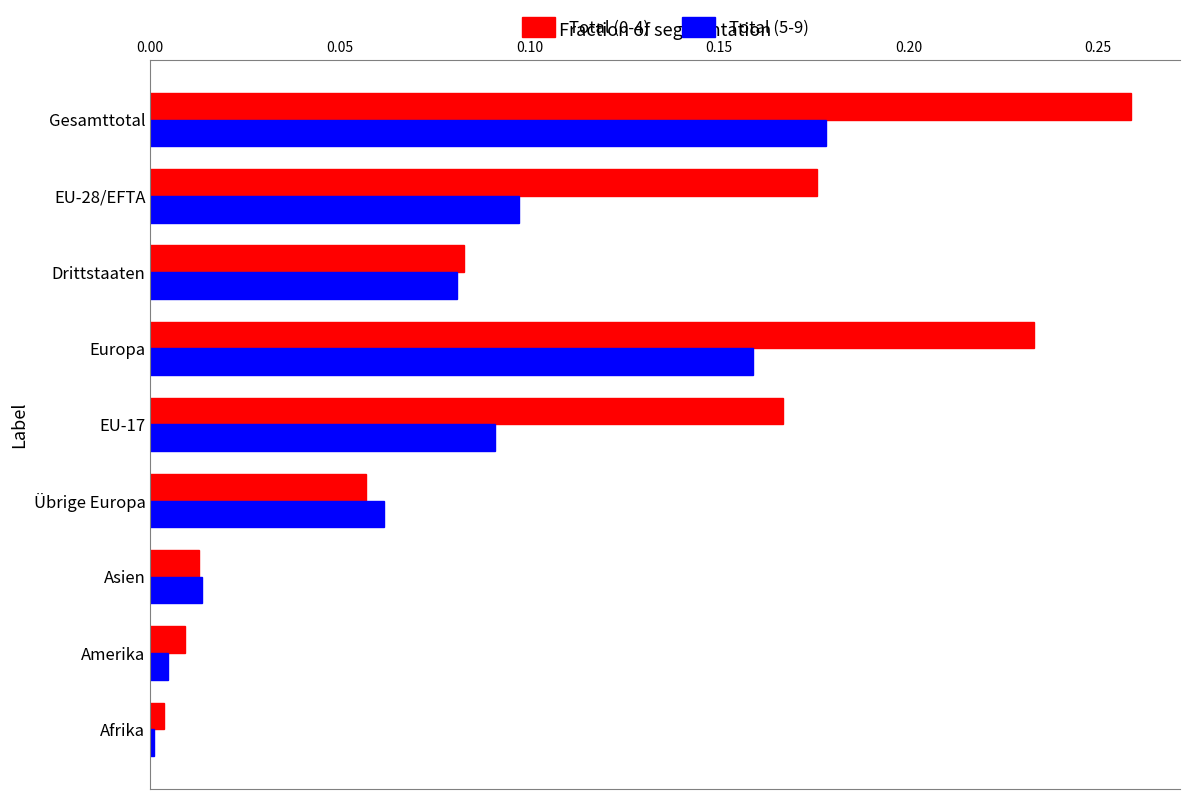

At which label does Total (5-9) reach its minimum?

Afrika